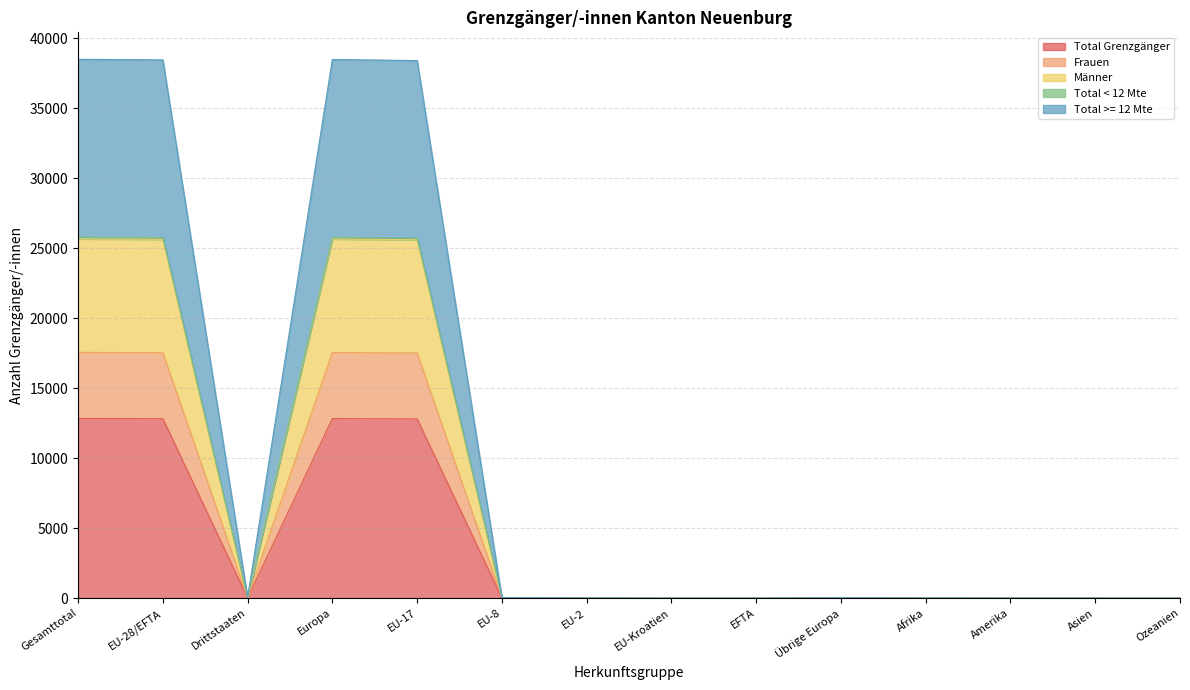

At Ozeanien, list the series in order from largest to smallest.

Total Grenzgänger, Frauen, Männer, Total < 12 Mte, Total >= 12 Mte